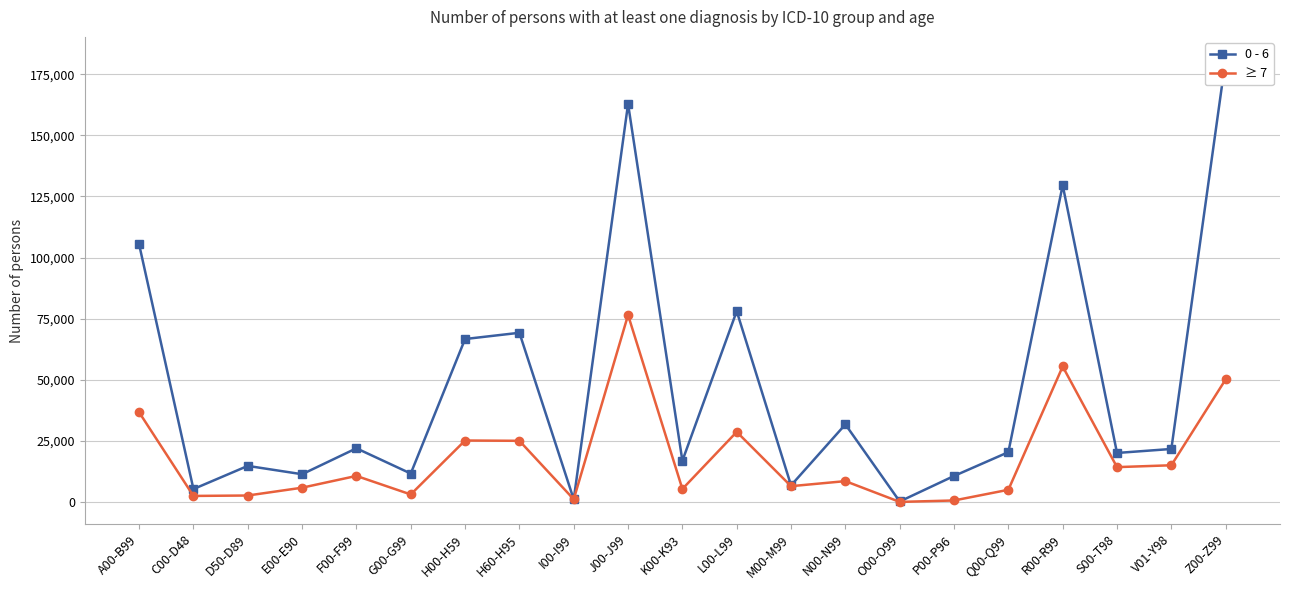

True or false: 0 - 6 has a value of 45791 at H00-H59.

False